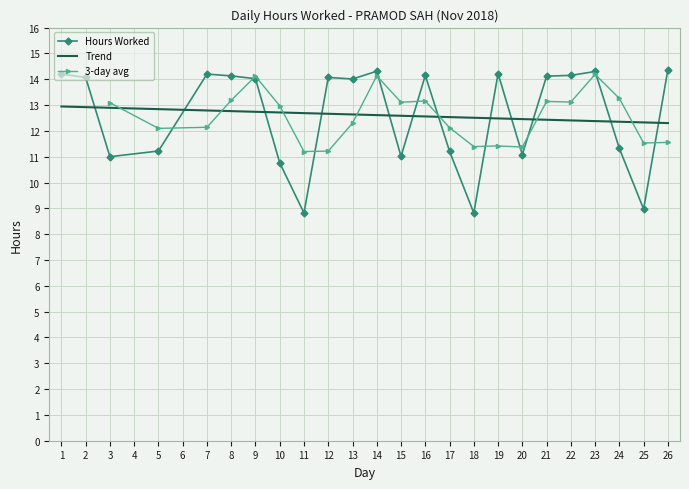

Reading left to right, extract all data points from this chart.

1=14.2	2=14.1	3=11.0	5=11.2	7=14.2	8=14.1	9=14.0	10=10.8	11=8.8	12=14.1	13=14.0	14=14.3	15=11.0	16=14.2	17=11.2	18=8.8	19=14.2	20=11.1	21=14.1	22=14.2	23=14.3	24=11.3	25=9.0	26=14.4